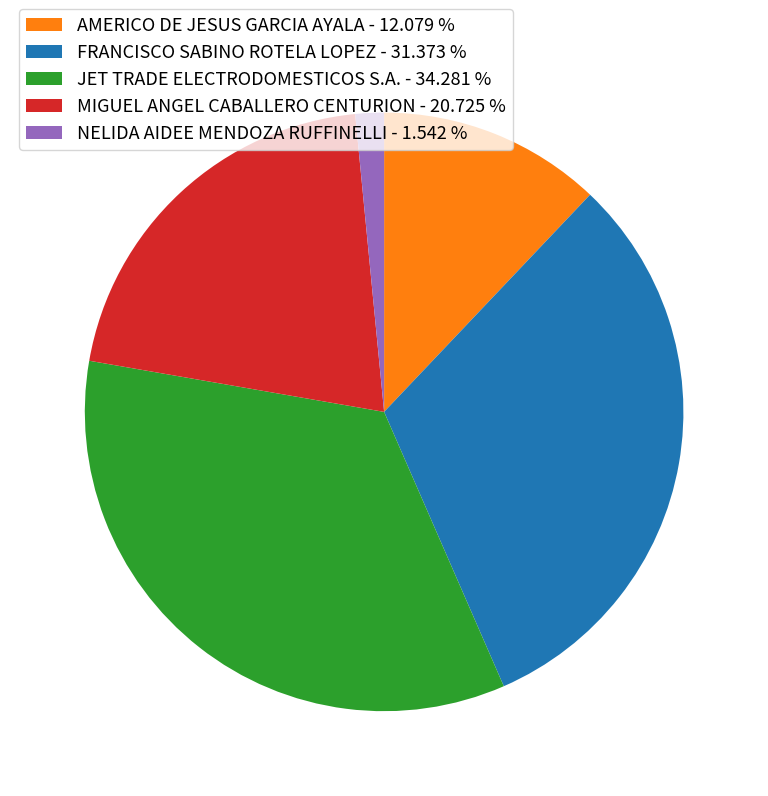

How many slices are in this pie chart?

5